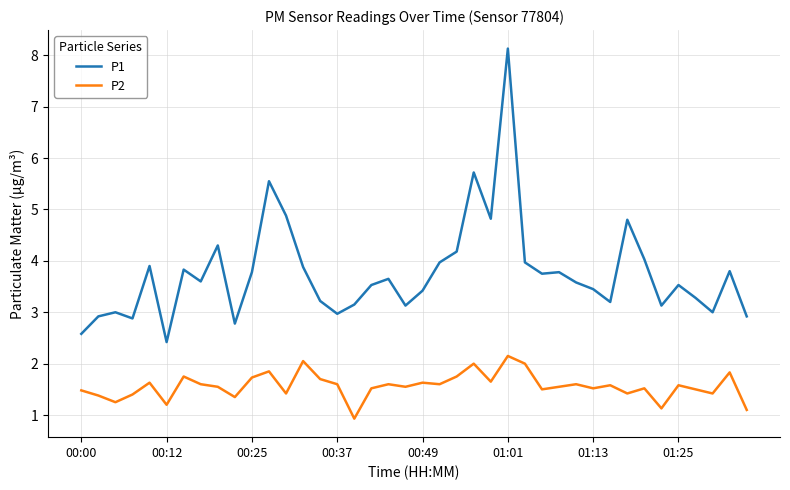

At how many categories does at least one series exceed 2?

40